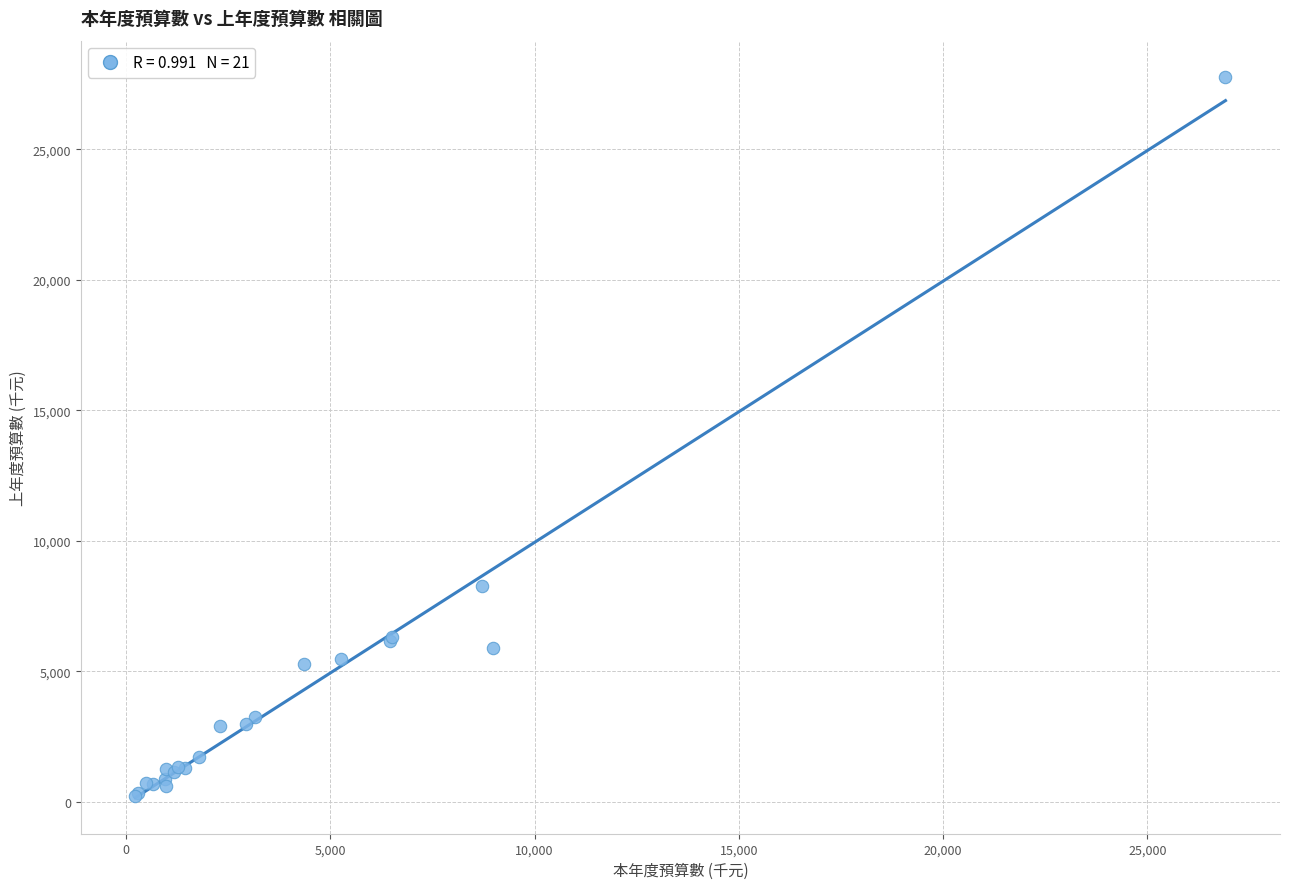

What Y value in the scatter plot is closest to 14001?

8261.9